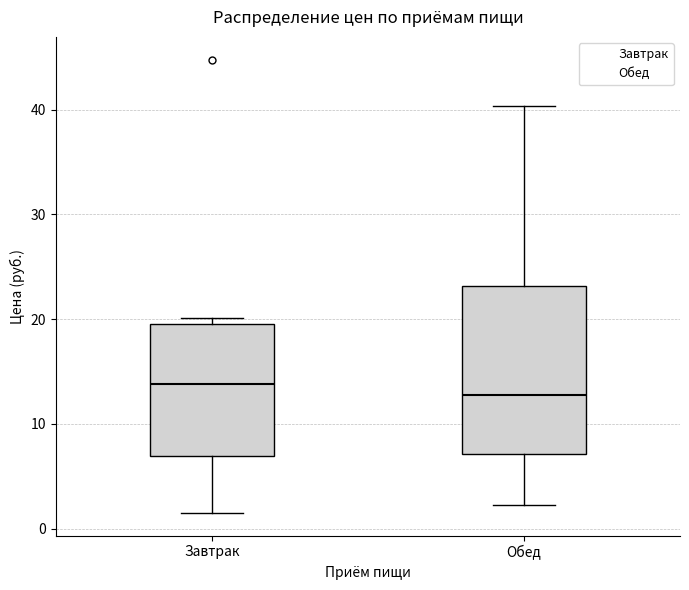

Reading left to right, read every box against the y-axis: the position of its median line, the range the box covers, and the ends of its whiskers. The values are not printed on the chart, so give them approximately, as read against the axis.

Завтрак: median 14, box 7 to 20, whiskers 1 to 20 (just above the box's upper edge)
Обед: median 13, box 7 to 23, whiskers 2 to 40